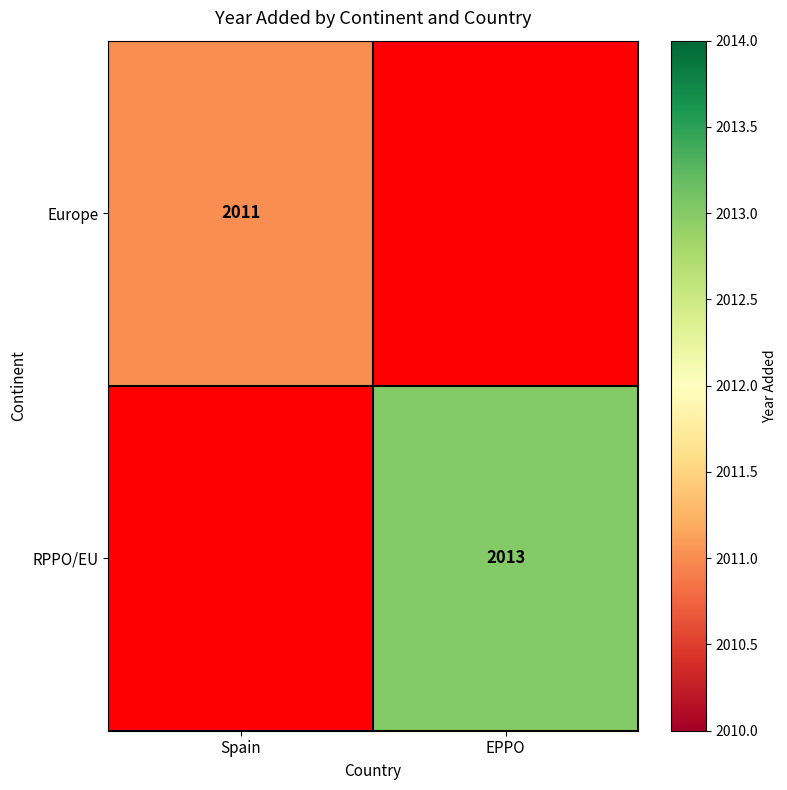

Is it true that RPPO/EU equals 2855 at EPPO?

False